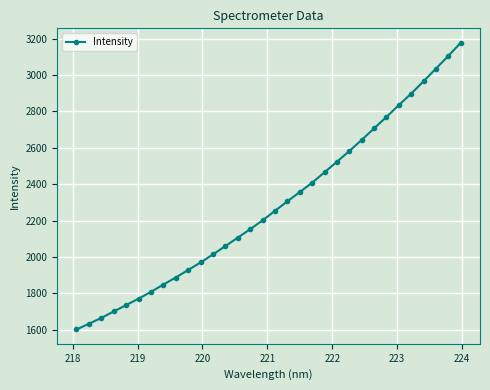

What is the sum of all values?

73109.0